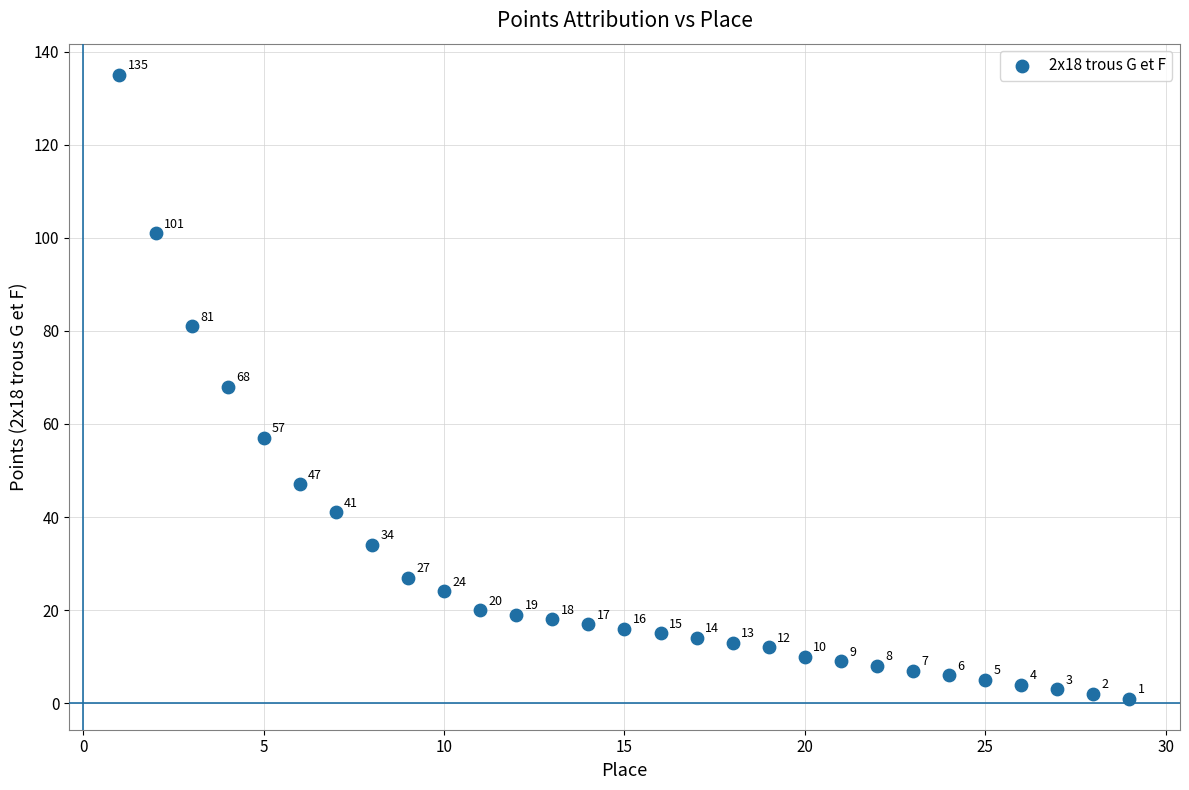

What is the range of X values (max minus min)?

28